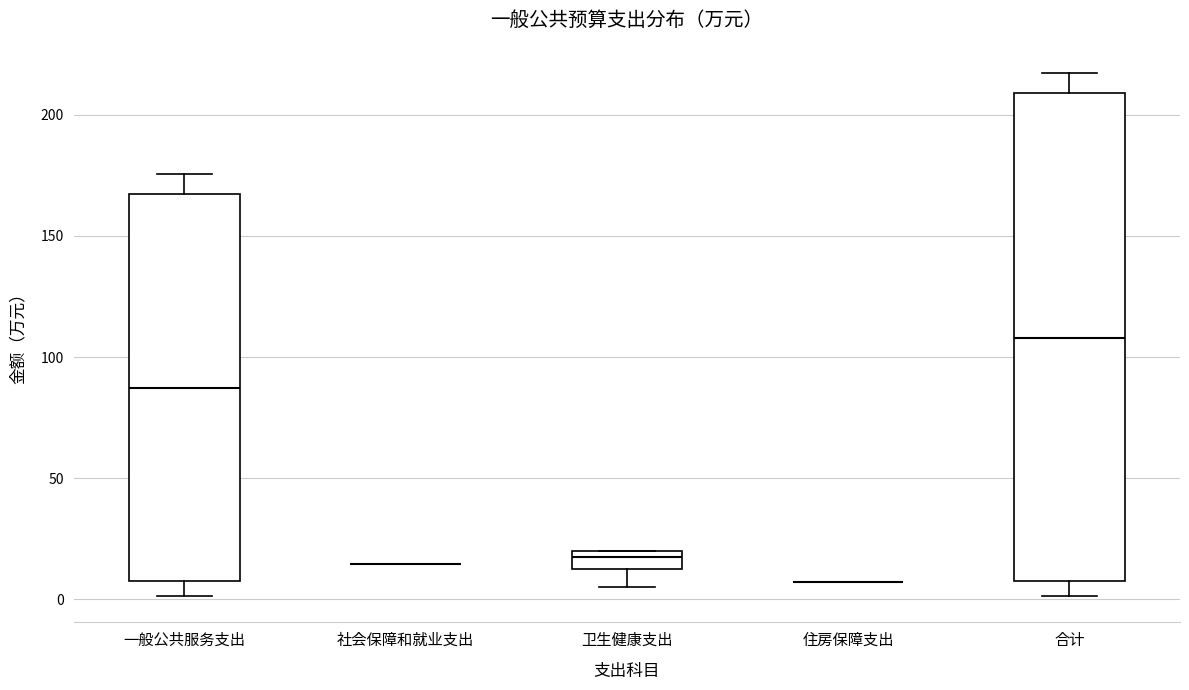

Where is the upper edge of the box for 一般公共服务支出 on the y-axis? The values are not printed on the chart, so give them approximately, as read against the axis.

165